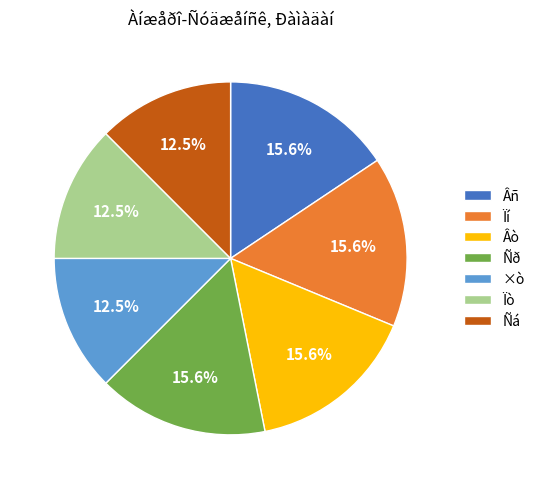

How many segments does this pie chart have?

7